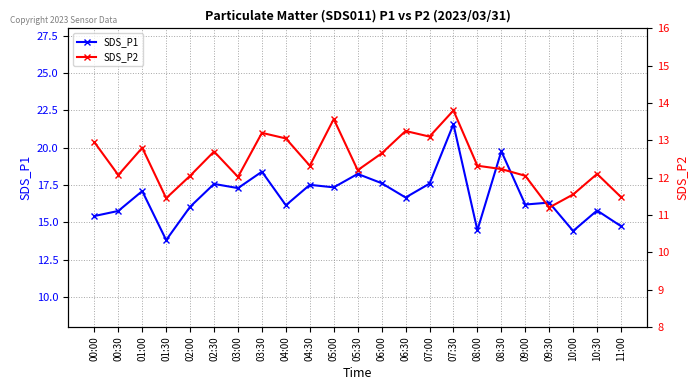

At which label does SDS_P2 reach its peak?

07:30